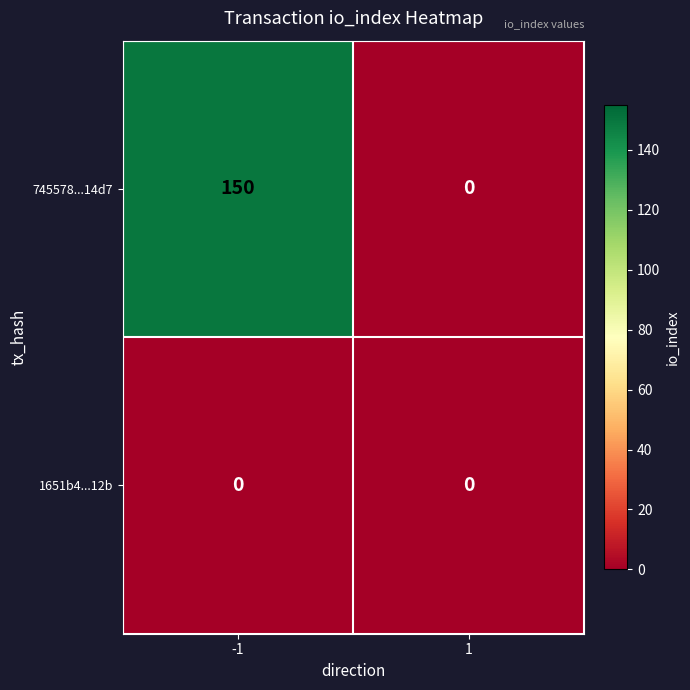

At how many categories does at least one series exceed 131?

1